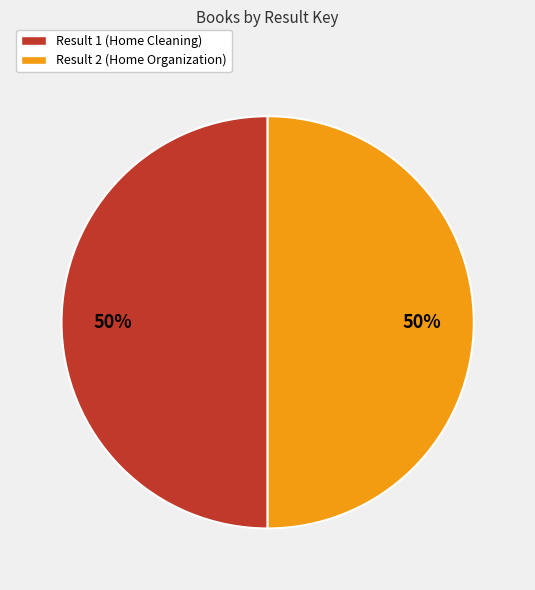

To the nearest percent, what percentage of the pie is Result 2 (Home Organization)?

50%